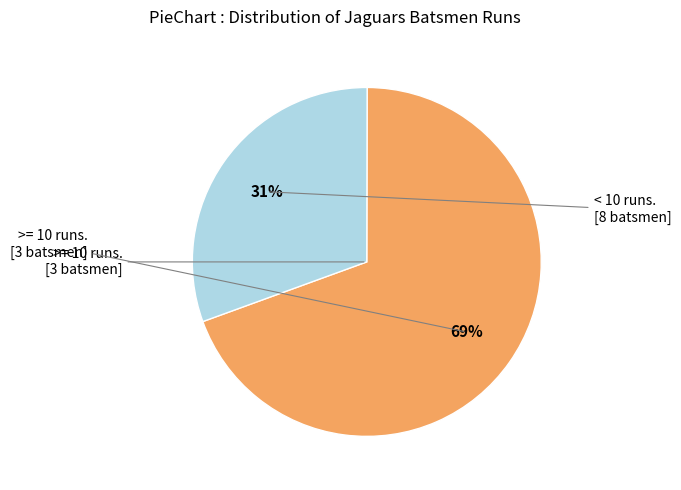

To the nearest percent, what is the average slice percentage?

50%